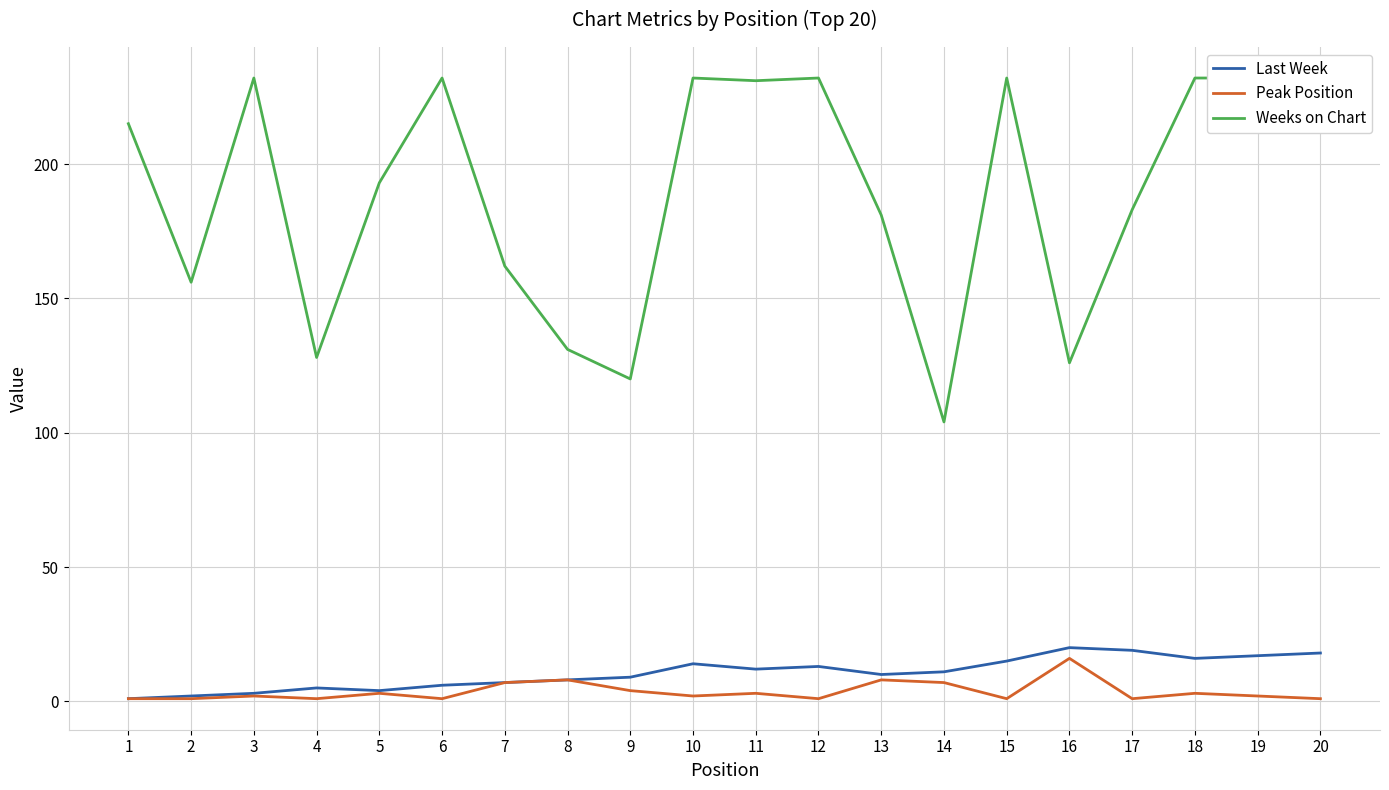

At which category does the chart reach its peak across all series?

3